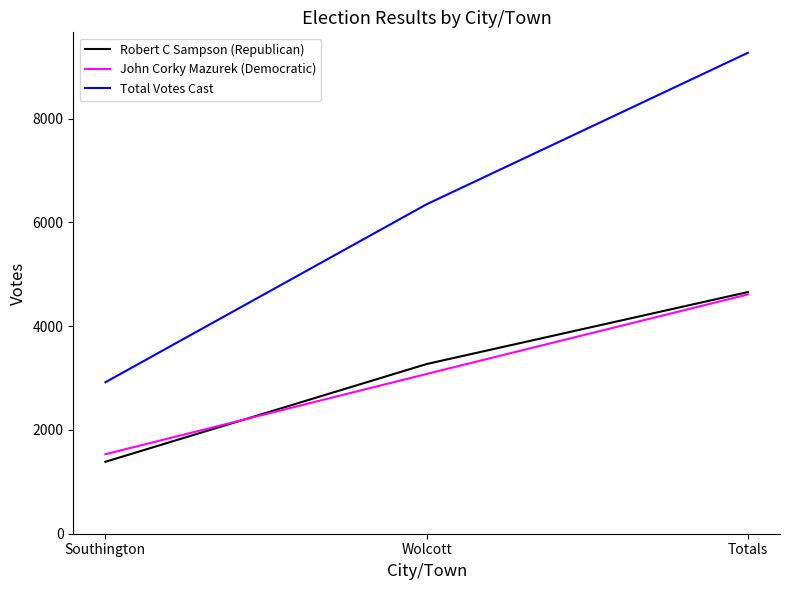

Is this an area chart (filled region under the line)?

No